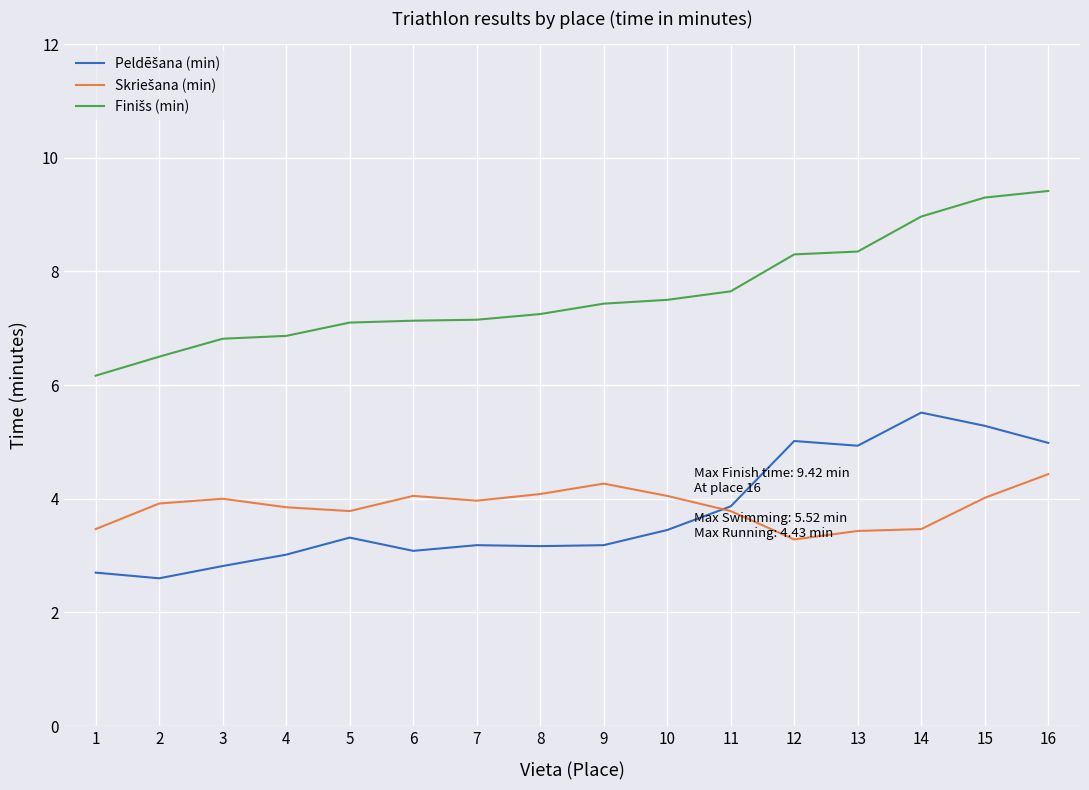

Count the number of data series in this chart.

3